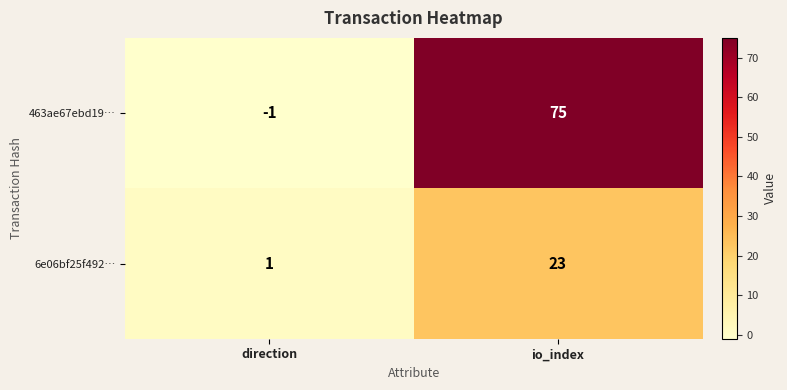

Which label corresponds to the smallest value in the chart?

direction